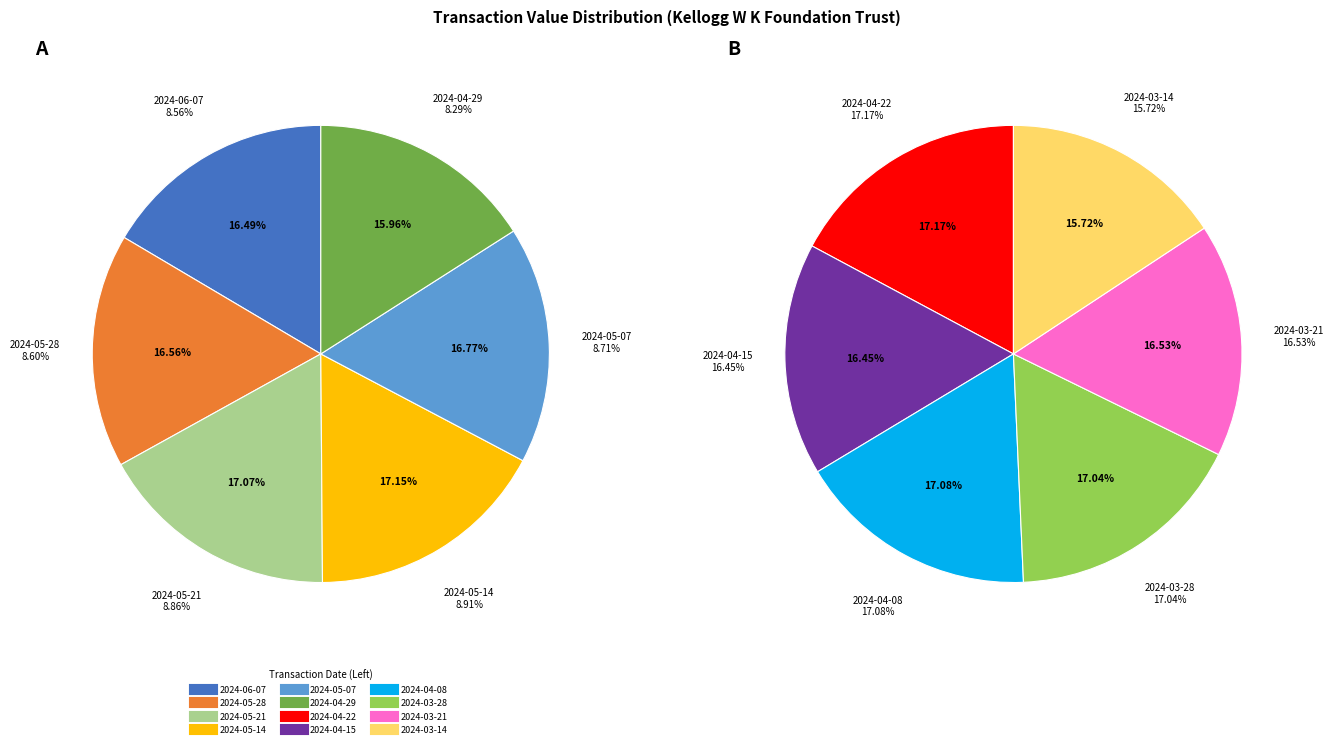

What percentage is the 2024-05-28 slice, to the nearest percent?

9%